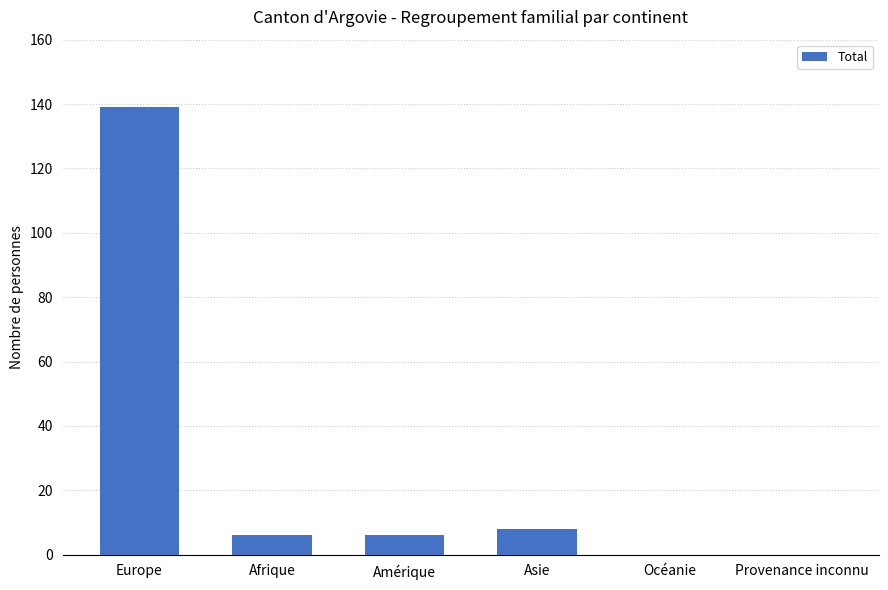

Is it true that the value at Asie is 8?

True